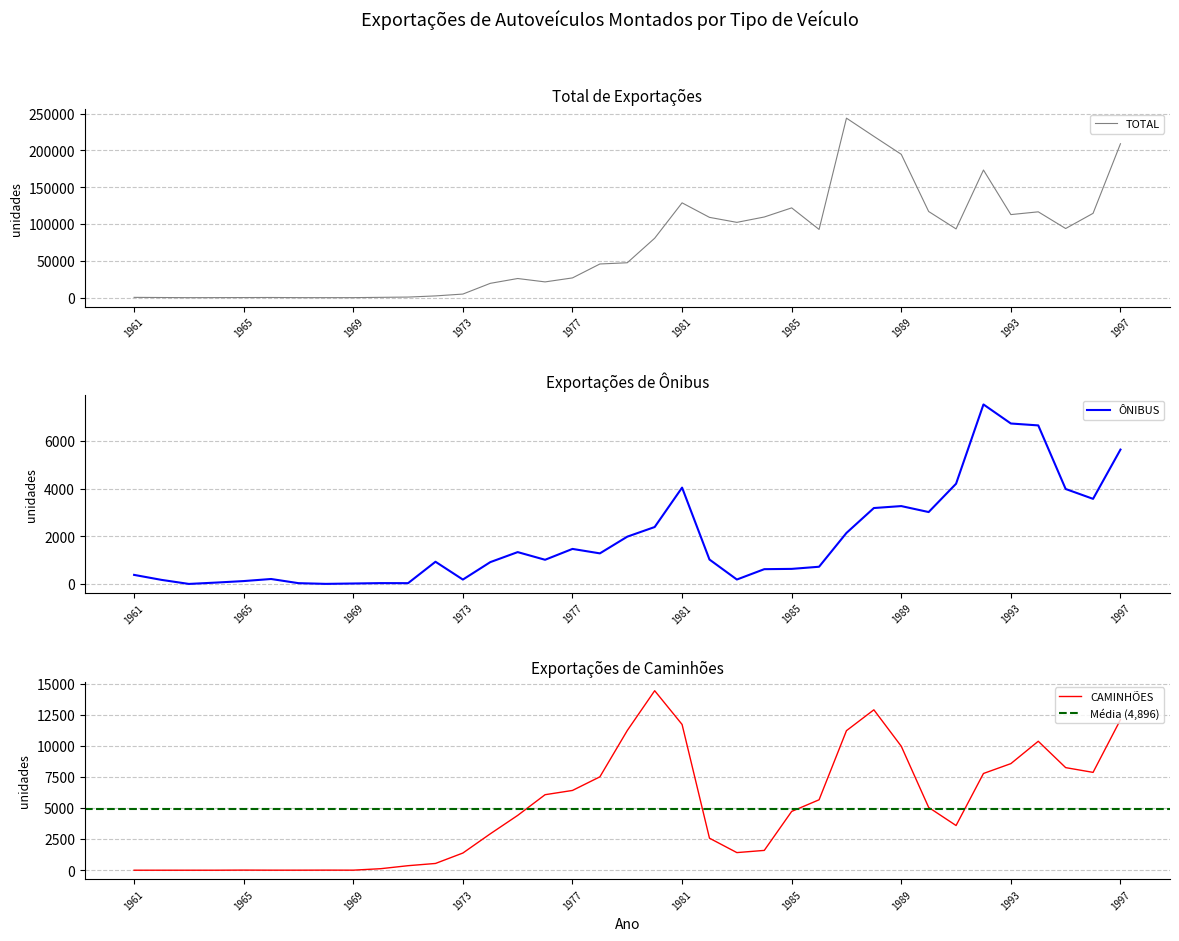

Rank the series by their maximum value, from highest to lowest.

TOTAL, CAMINHÕES, ÔNIBUS